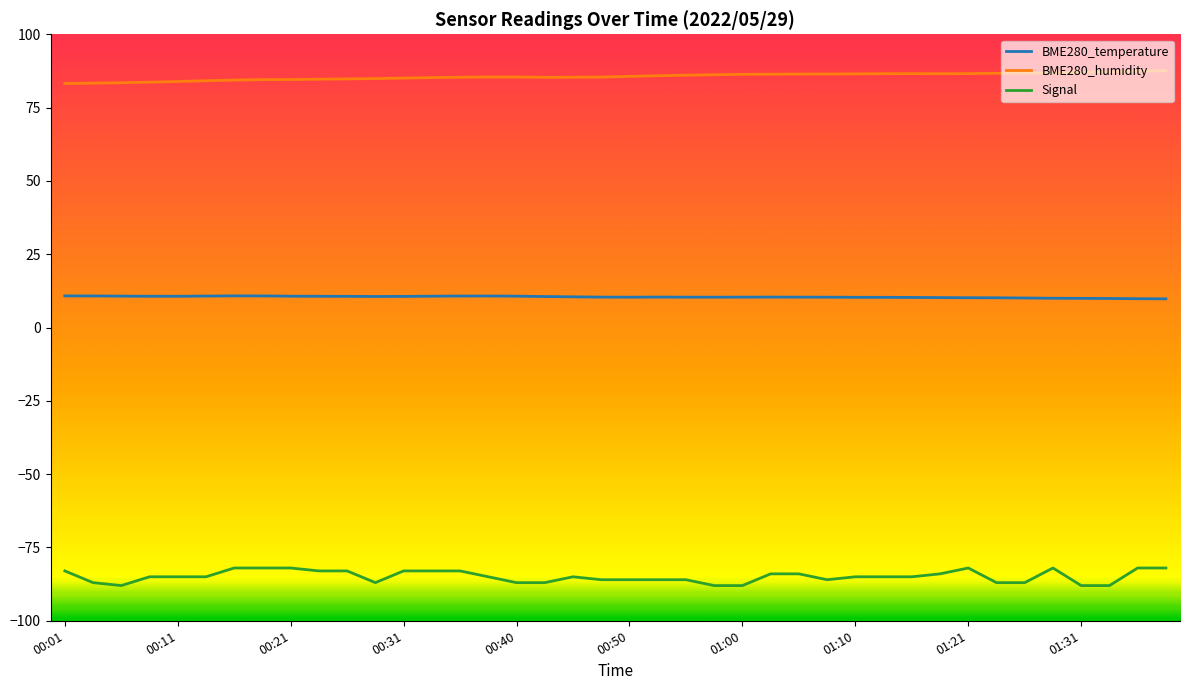

Does the chart have visible grid lines?

No